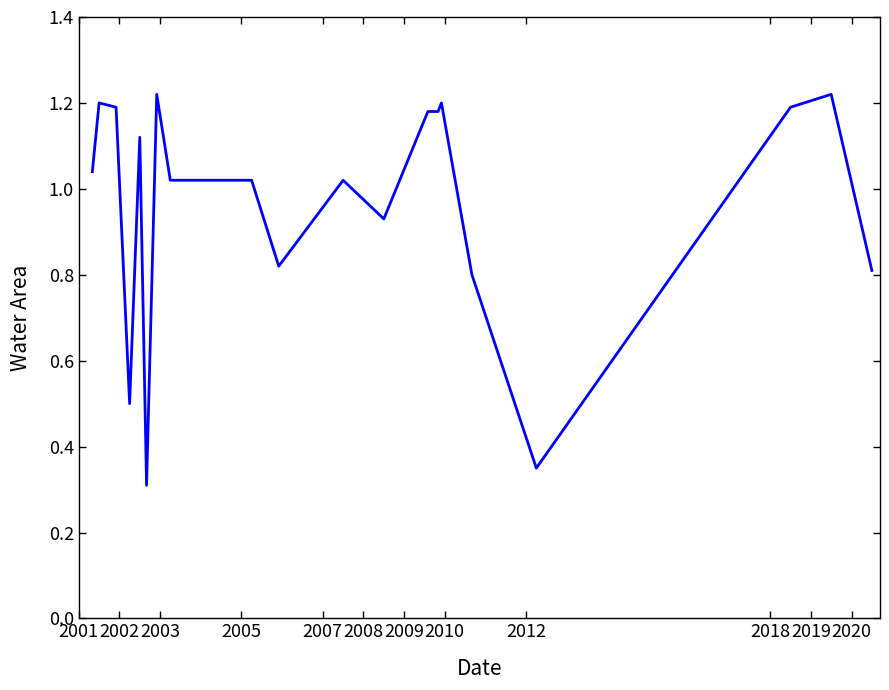

Does the chart display data point markers on the line(s)?

No